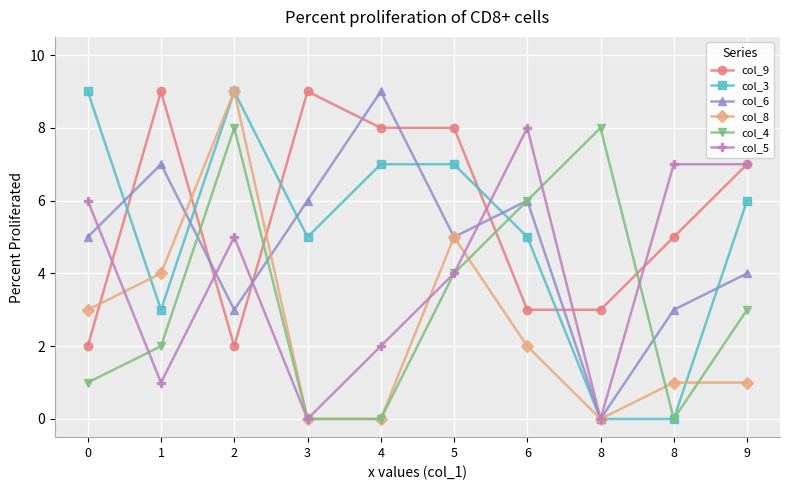

Reading right to left, transcribe all the data shown in this chart.

col_9: 7	5	3	3	8	8	9	2	9	2
col_3: 6	0	0	5	7	7	5	9	3	9
col_6: 4	3	0	6	5	9	6	3	7	5
col_8: 1	1	0	2	5	0	0	9	4	3
col_4: 3	0	8	6	4	0	0	8	2	1
col_5: 7	7	0	8	4	2	0	5	1	6